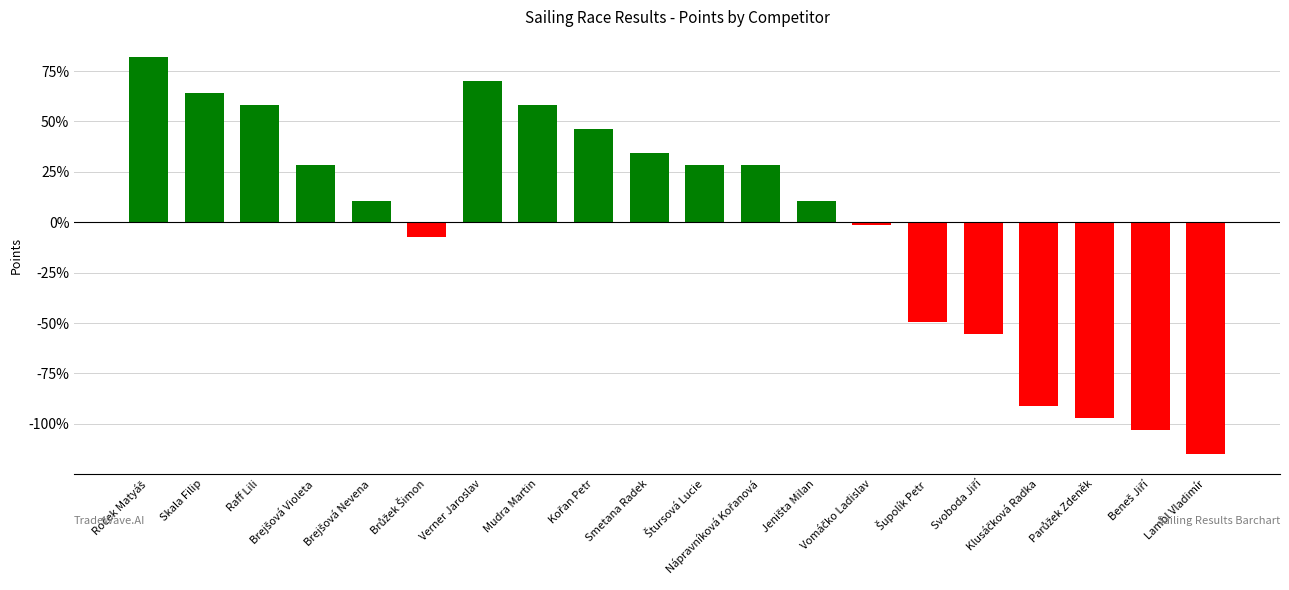

Count the number of categories in the chart.

20